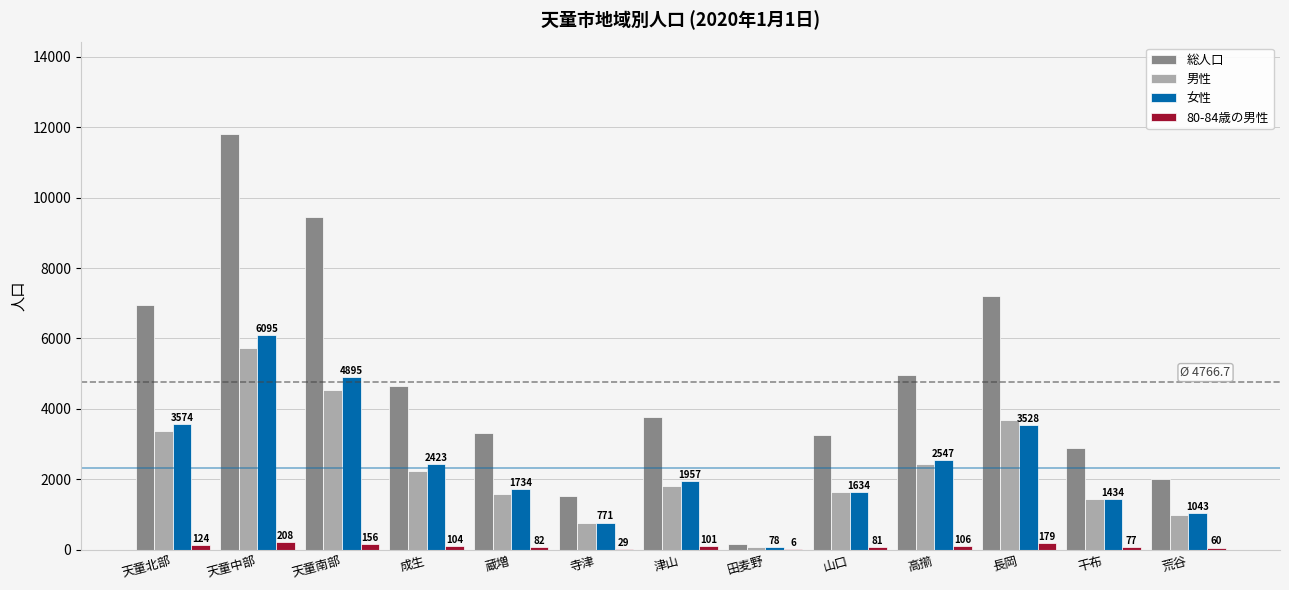

What is the total value across all series at 高擶?

10050